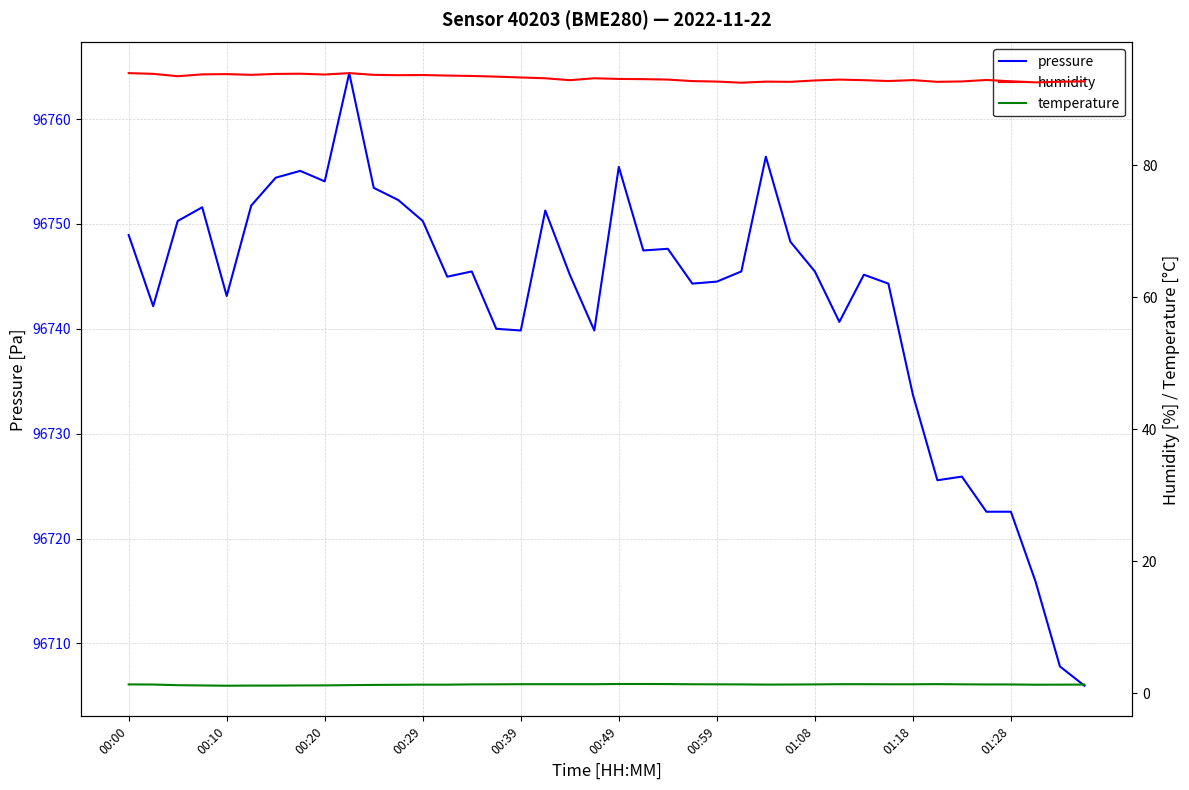

True or false: pressure has more than 2 interior local peaks.

True